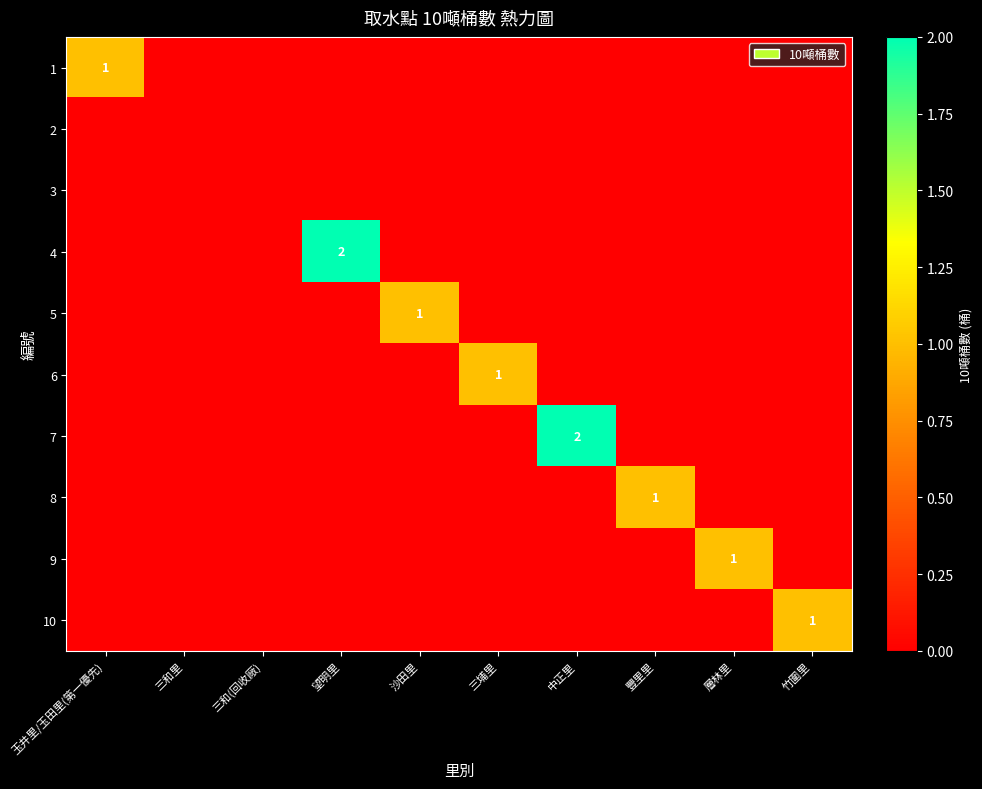

Where is 1 nearest to the value 0?

三和里